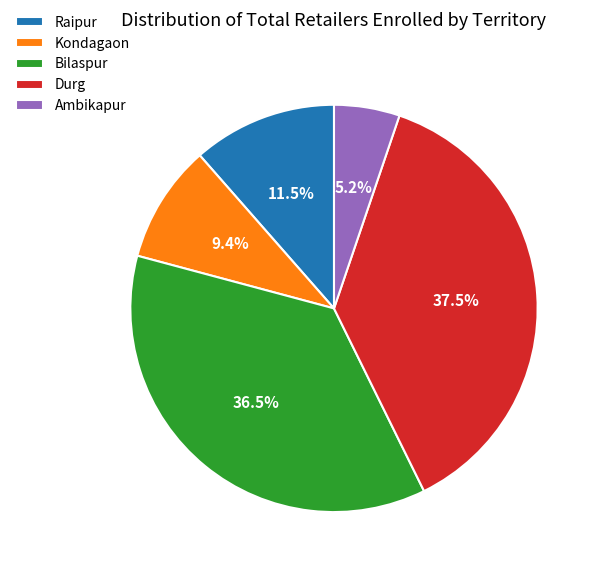

What portion of the pie excludes Bilaspur?

63.5%